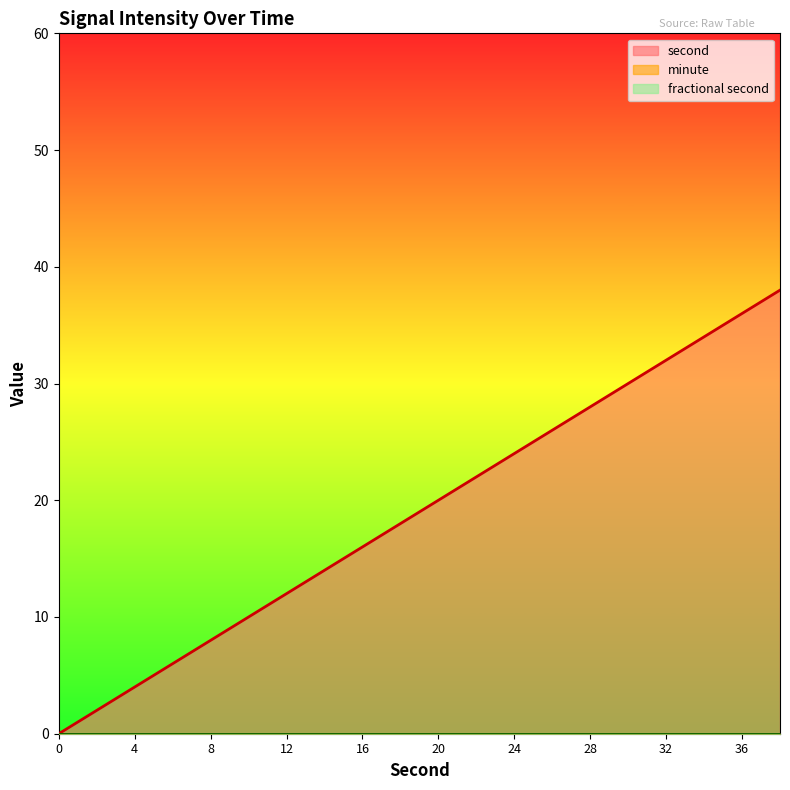

The second series shows 12 at 36. True or false?

False